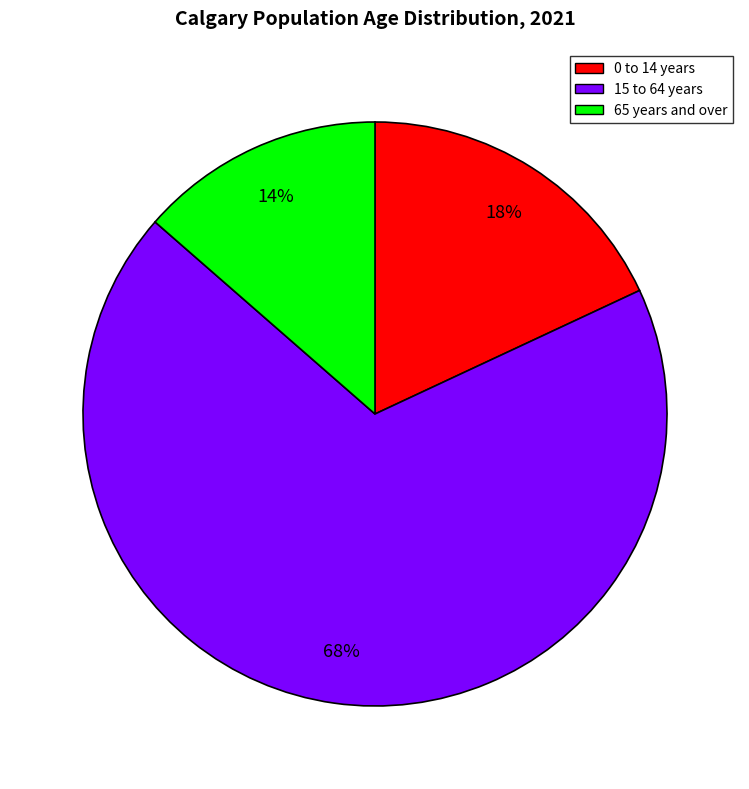

Do 65 years and over and 15 to 64 years together represent more than half of the pie?

Yes